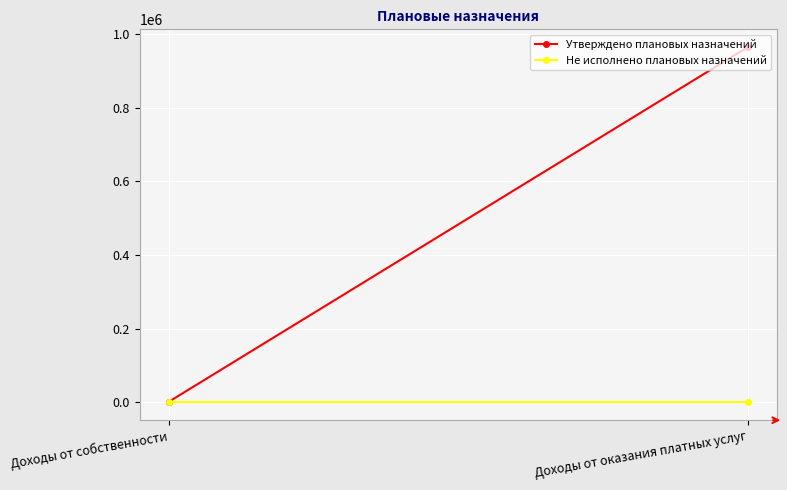

At Доходы от собственности, list the series in order from largest to smallest.

Утверждено плановых назначений, Не исполнено плановых назначений